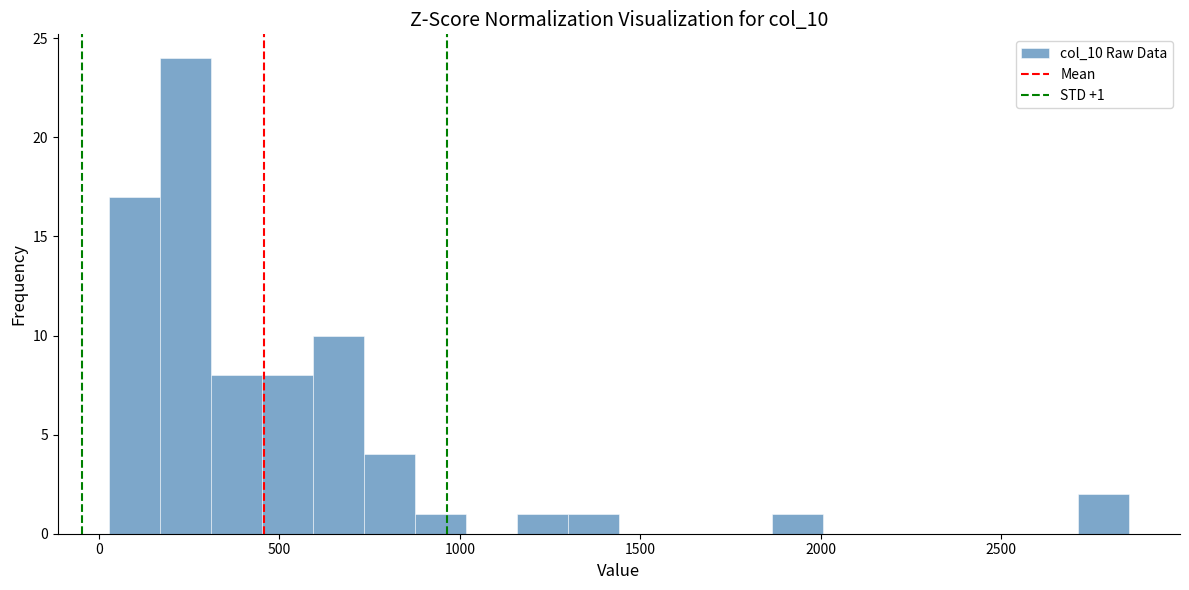

Read against the x-axis, roughly where is the centre of the tallest bar?

250